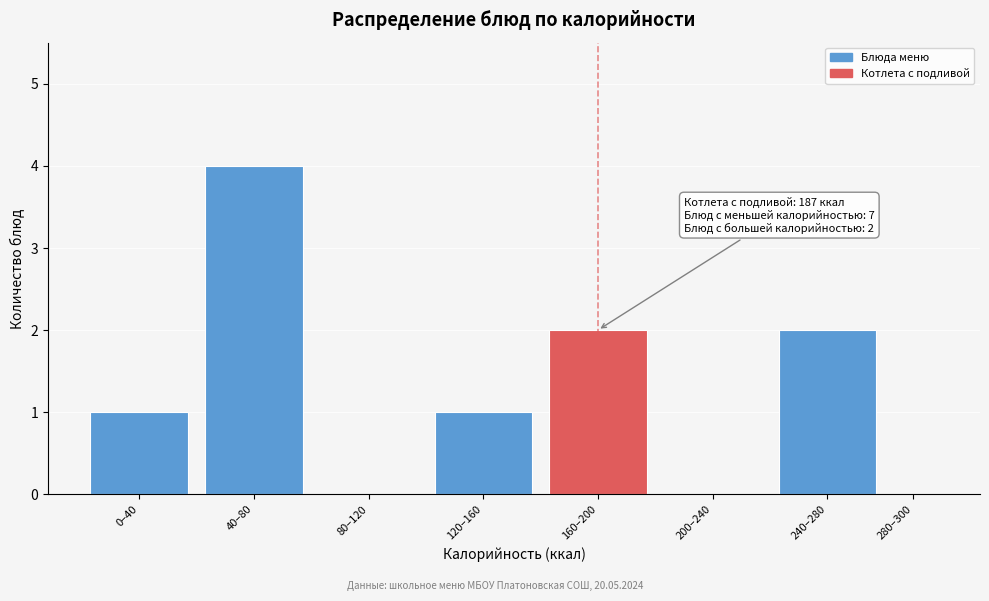

Reading left to right, extract all data points from this chart.

0–40=1	40–80=4	80–120=0	120–160=1	160–200=2	200–240=0	240–280=2	280–300=0